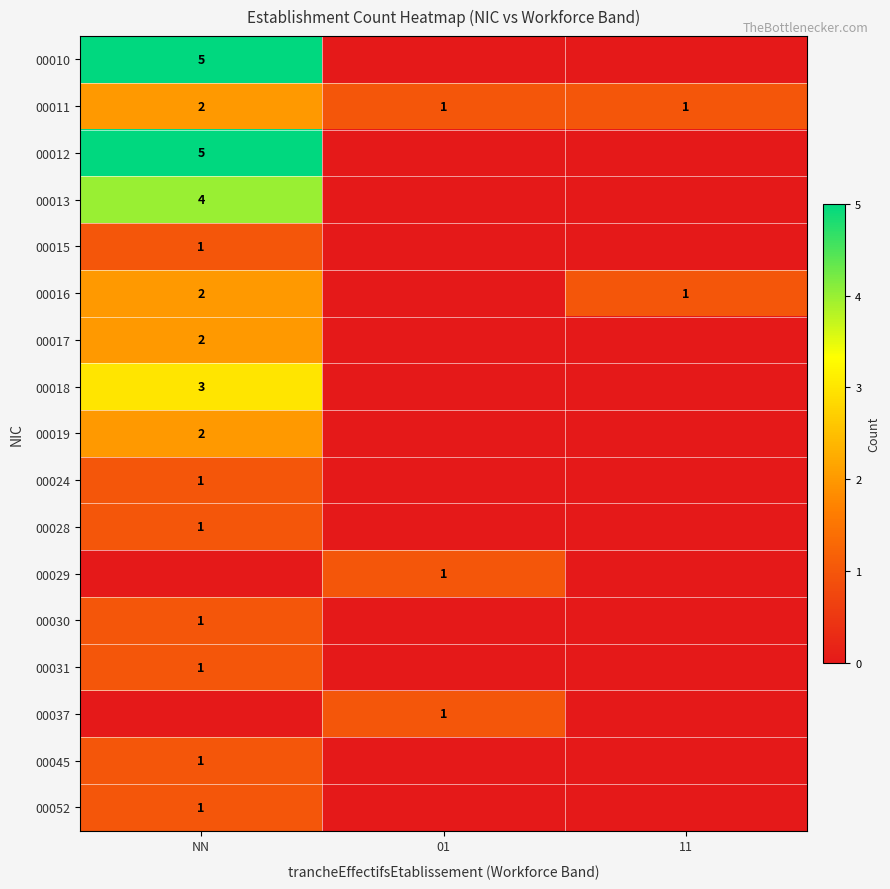

Is the value of 00015 at NN greater than the value of 00010 at NN?

No